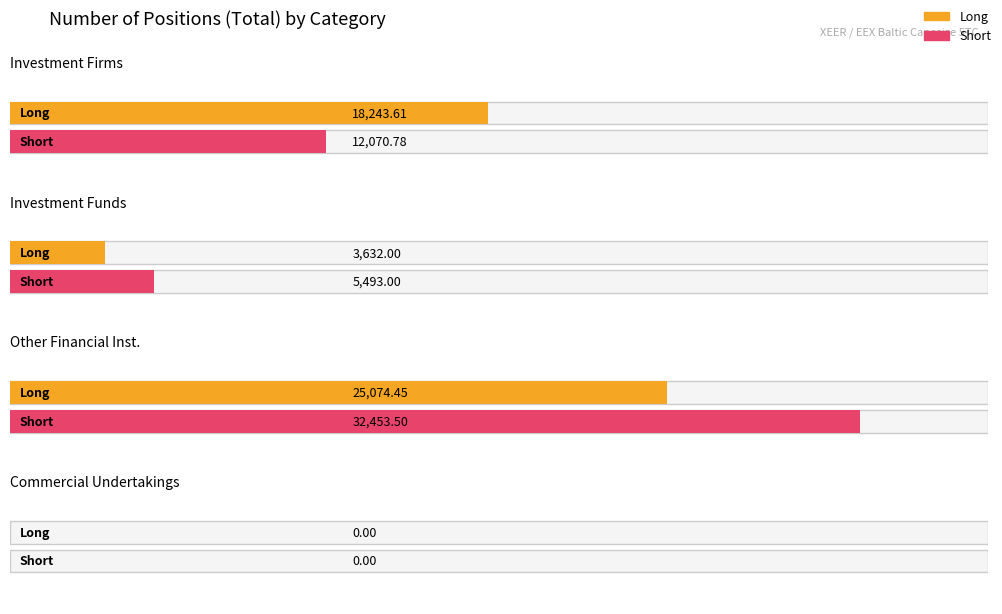

Which series changed the most between Investment Funds and Commercial Undertakings?

Short